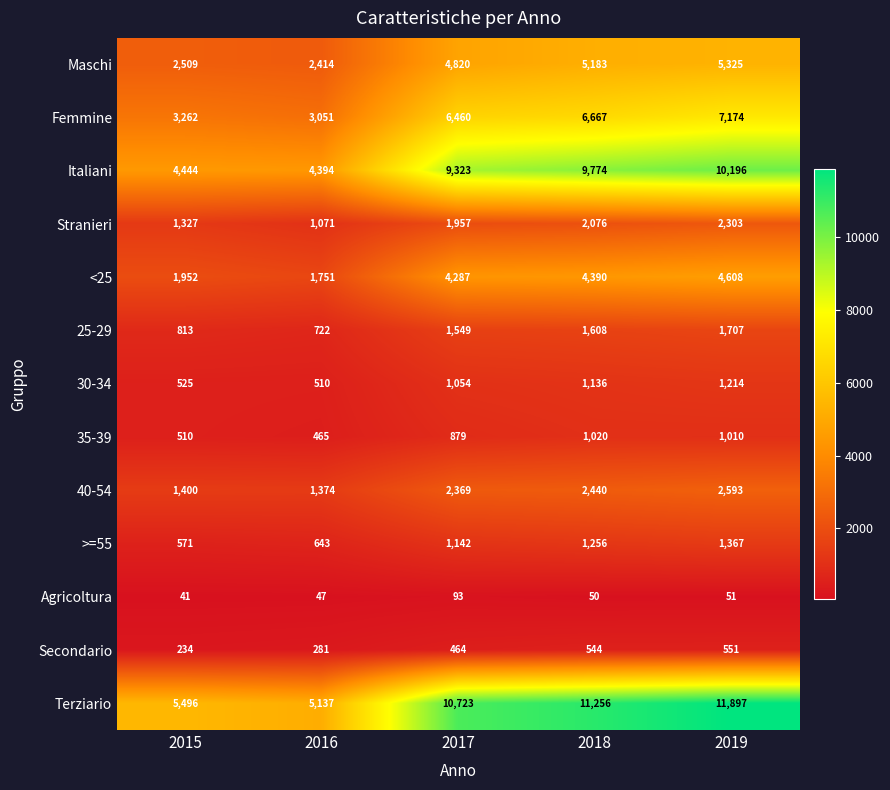

What is the difference between the 25-29 values at 2019 and 2015?

894